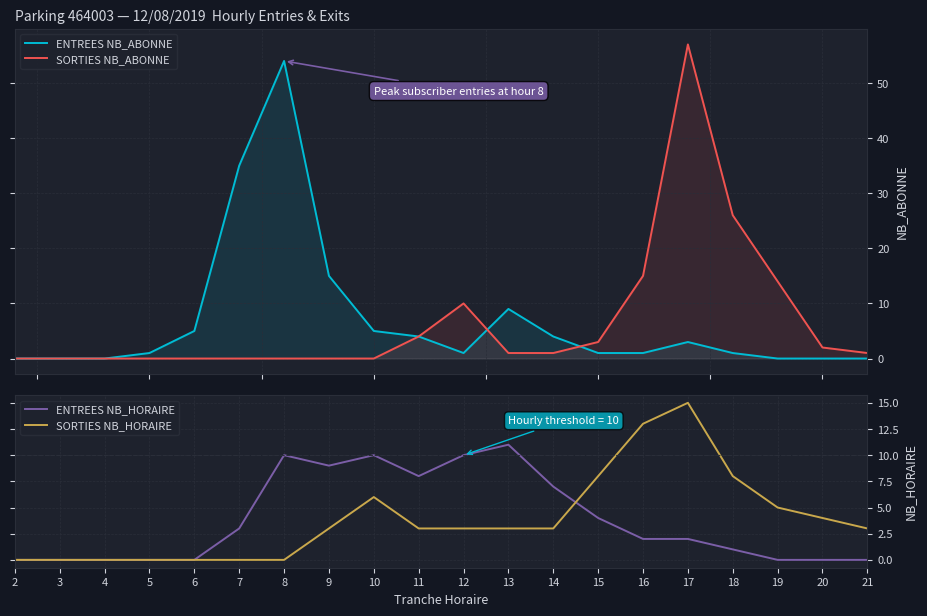

True or false: ENTREES NB_ABONNE and ENTREES NB_HORAIRE cross at least once.

True